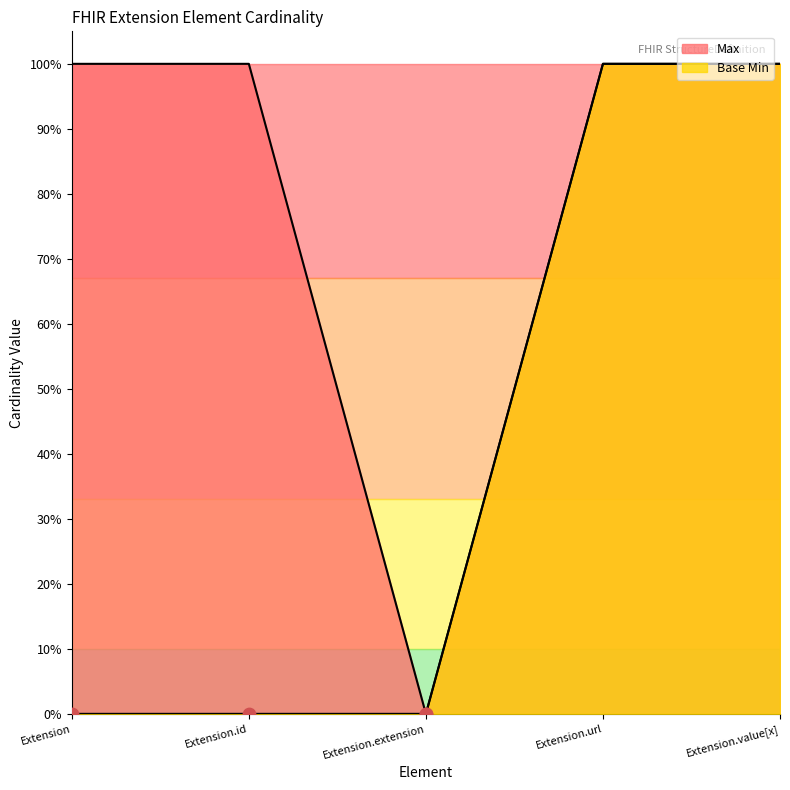

Is the value of Max at Extension.extension greater than the value of Base Min at Extension.url?

No